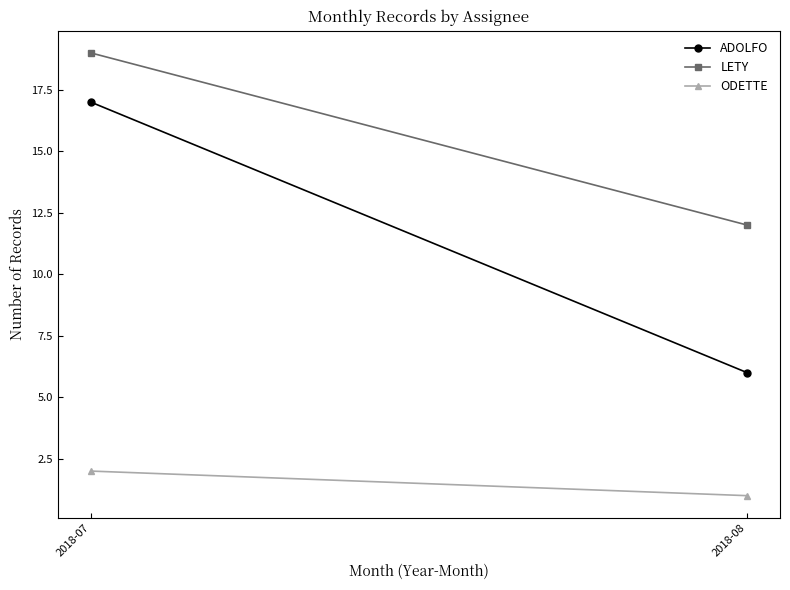

List the series in order of their peak value, lowest first.

ODETTE, ADOLFO, LETY